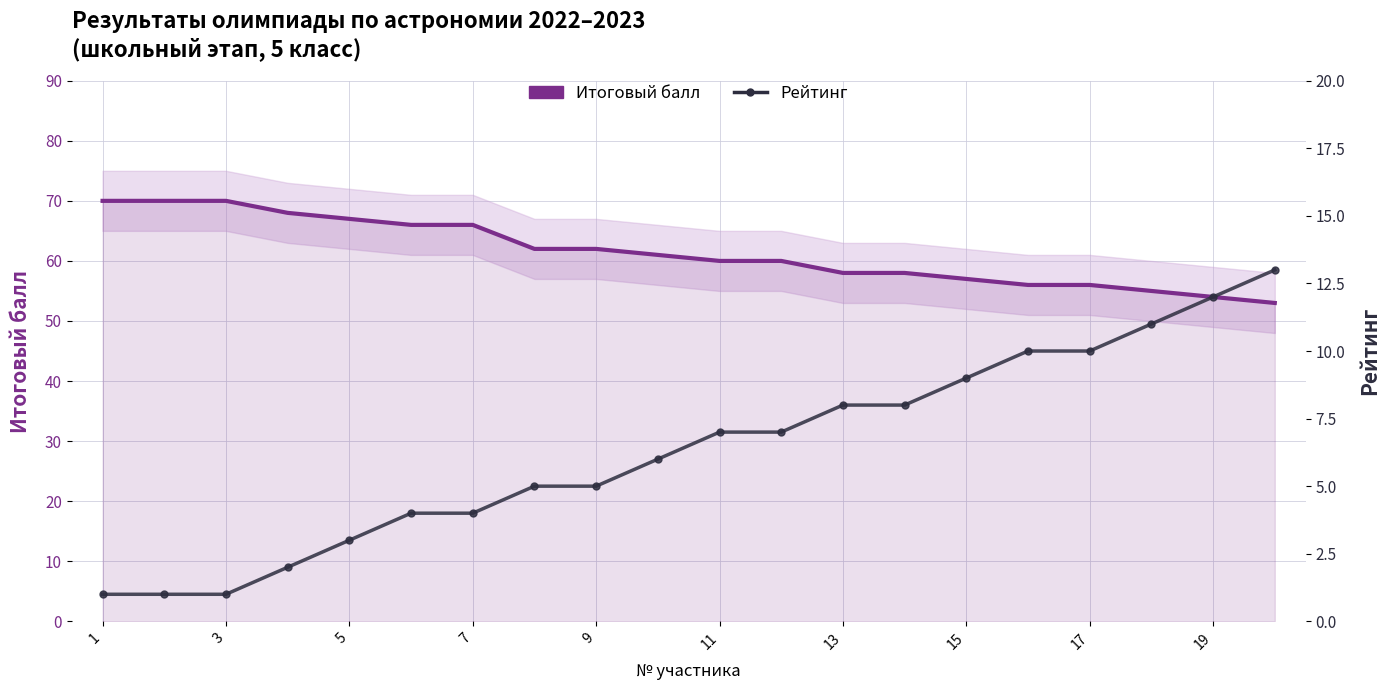

The value of Итоговый балл at 9 is 26. True or false?

False